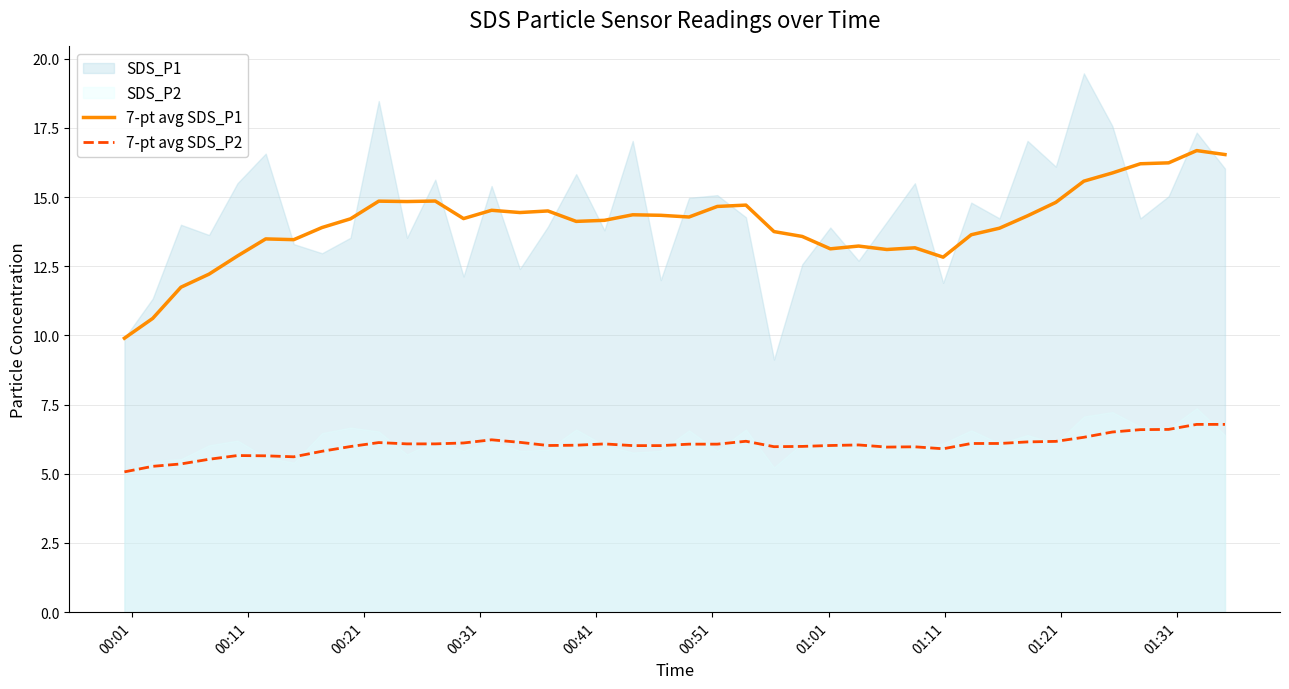

What is the maximum value for 7-pt avg SDS_P1?

16.7